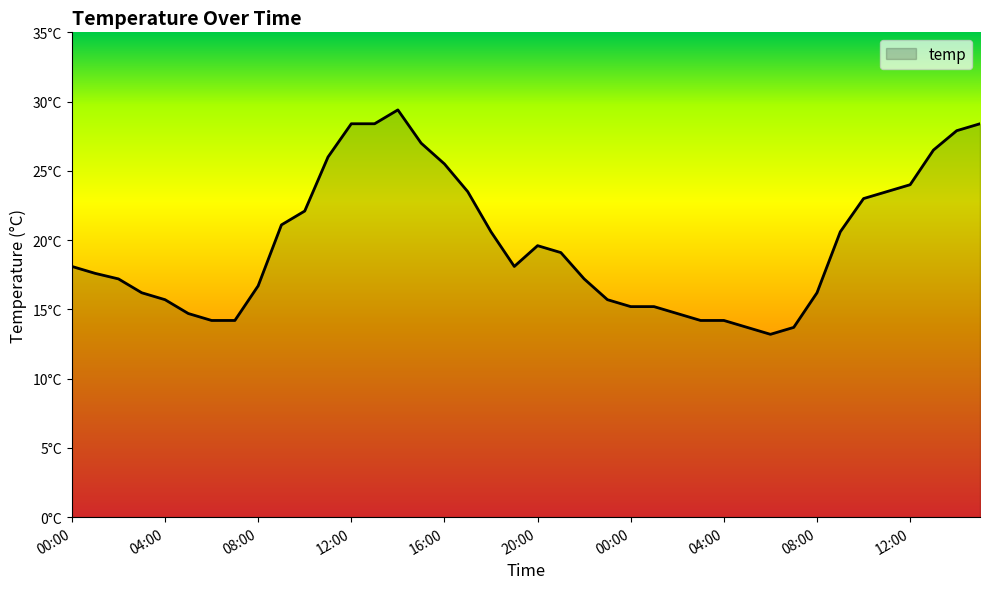

Reading left to right, list all the values displayed in this chart.

00:00=18.1	01:00=17.6	02:00=17.2	03:00=16.2	04:00=15.7	05:00=14.7	06:00=14.2	07:00=14.2	08:00=16.7	09:00=21.1	10:00=22.1	11:00=26.0	12:00=28.4	13:00=28.4	14:00=29.4	15:00=27.0	16:00=25.5	17:00=23.5	18:00=20.6	19:00=18.1	20:00=19.6	21:00=19.1	22:00=17.2	23:00=15.7	00:00=15.2	01:00=15.2	02:00=14.7	03:00=14.2	04:00=14.2	05:00=13.7	06:00=13.2	07:00=13.7	08:00=16.2	09:00=20.6	10:00=23.0	11:00=23.5	12:00=24.0	13:00=26.5	14:00=27.9	15:00=28.4